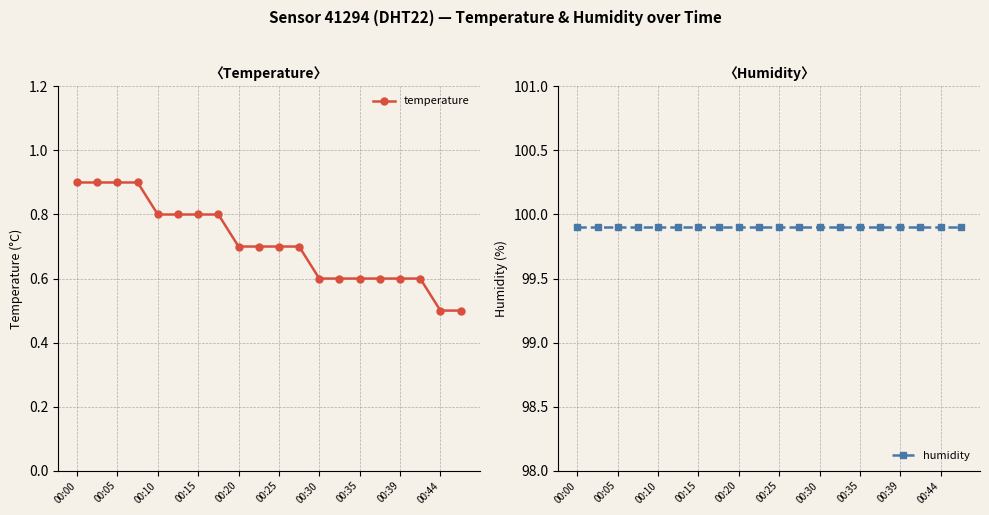

Between 00:35 and 15, which series saw the biggest shift?

temperature